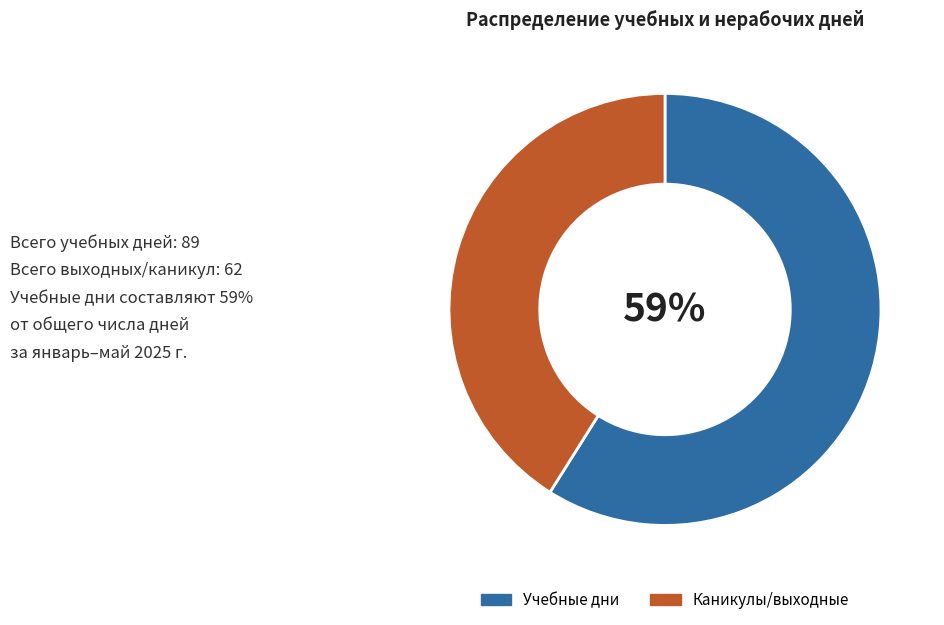

Is it true that Каникулы/выходные is 50% of the pie?

False